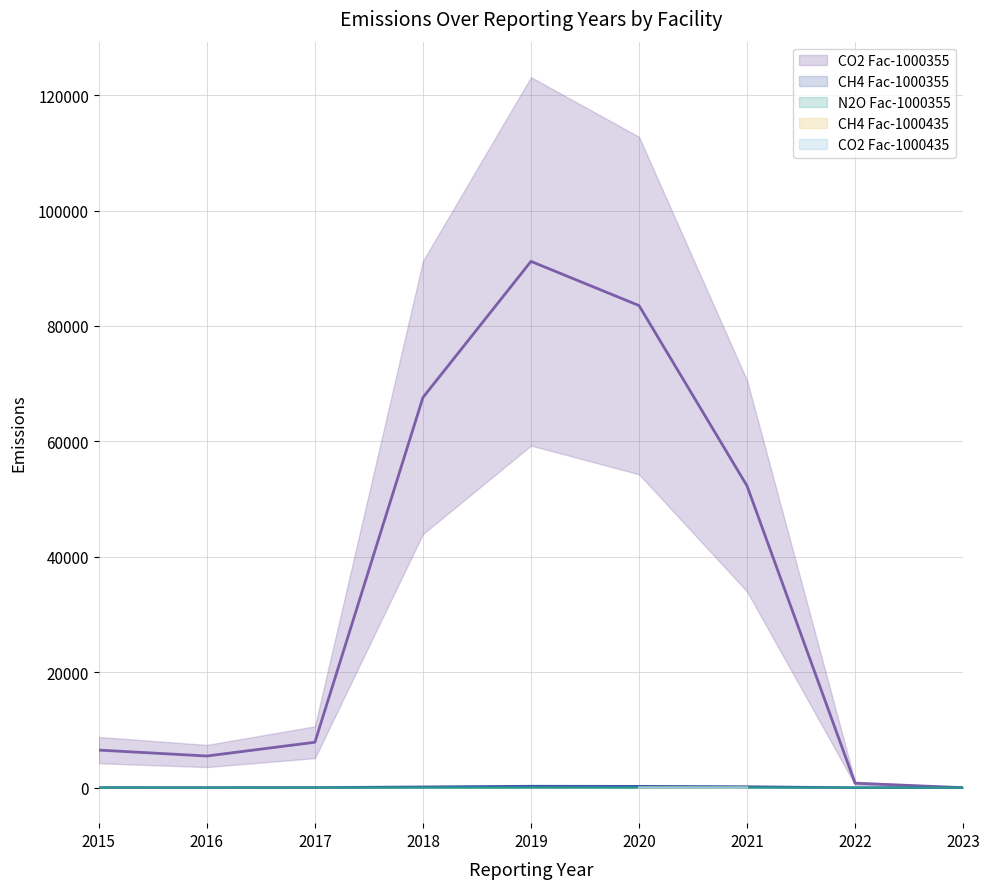

At which category does the chart reach its minimum across all series?

2023